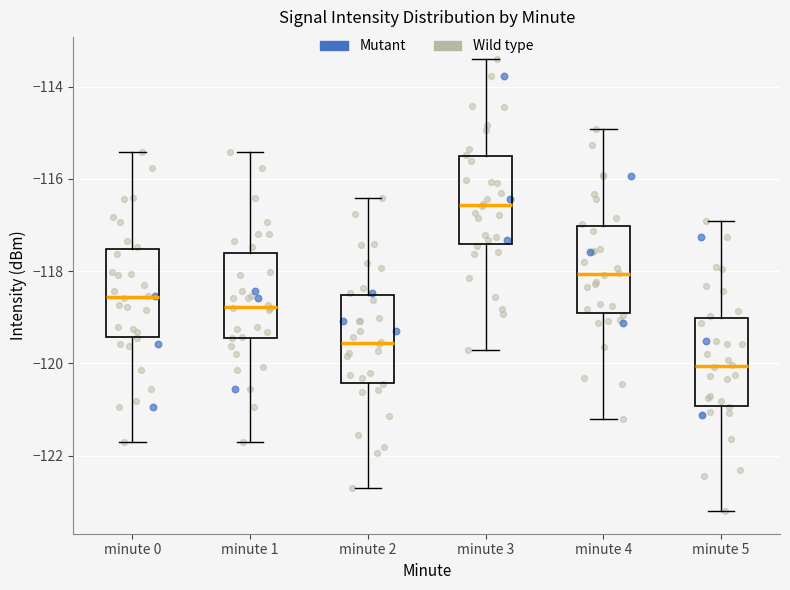

Reading left to right, transcribe this box plot: for each box, give where its median line is, the range the box spans, and where its two whiskers end, as read against the y-axis. The values are not printed on the chart, so give them approximately, as read against the axis.

minute 0: median -118.6, box -119.4 to -117.6, whiskers -121.8 to -115.4
minute 1: median -118.8, box -119.4 to -117.6, whiskers -121.8 to -115.4
minute 2: median -119.6, box -120.4 to -118.6, whiskers -122.8 to -116.4
minute 3: median -116.6, box -117.4 to -115.6, whiskers -119.8 to -113.4
minute 4: median -118.0, box -119.0 to -117.0, whiskers -121.2 to -115.0
minute 5: median -120.0, box -121.0 to -119.0, whiskers -123.2 to -117.0